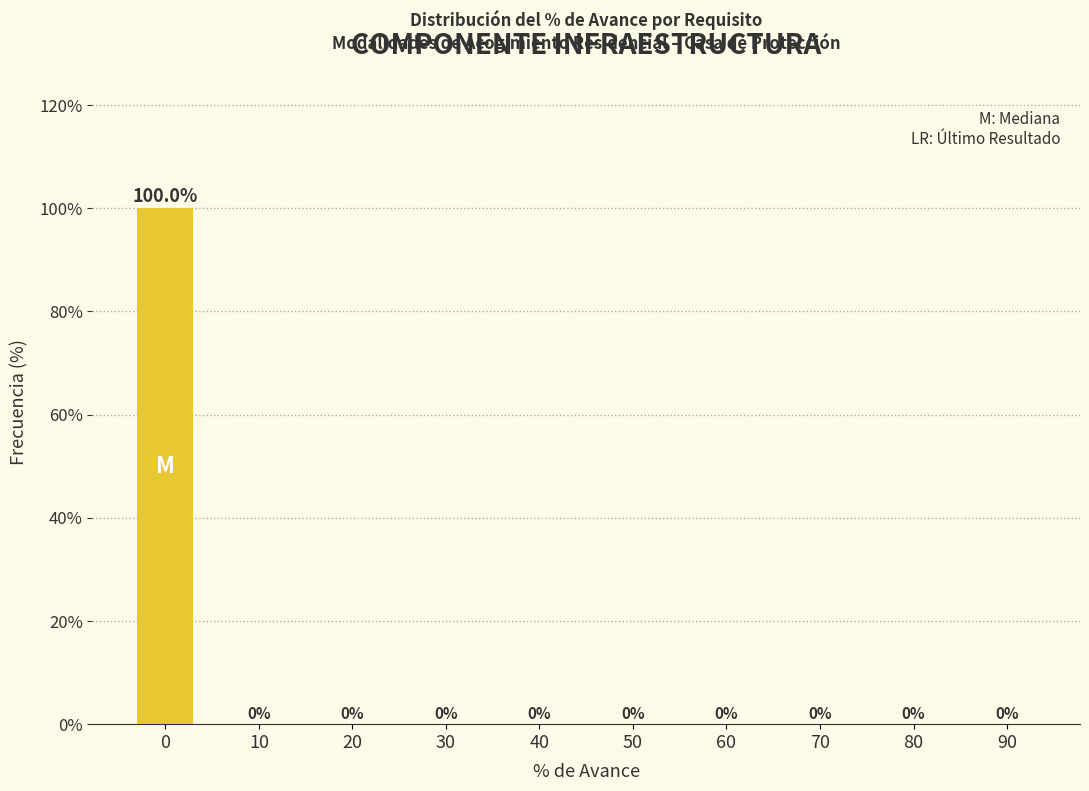

Reading right to left, transcribe all the data shown in this chart.

90=0	80=0	70=0	60=0	50=0	40=0	30=0	20=0	10=0	0=100